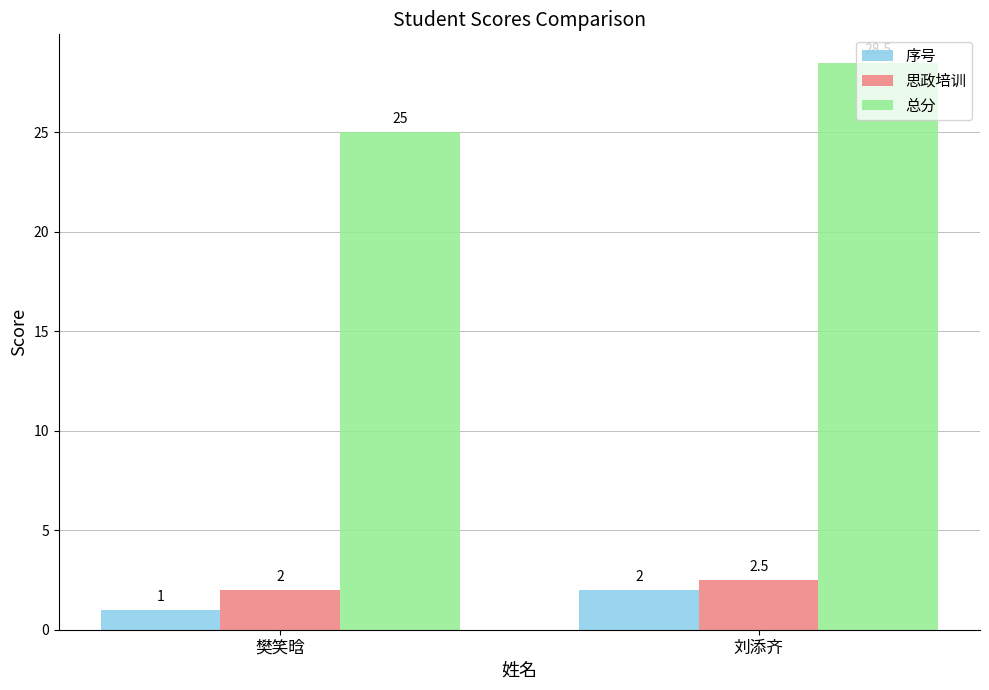

How many bars are there in total?

6